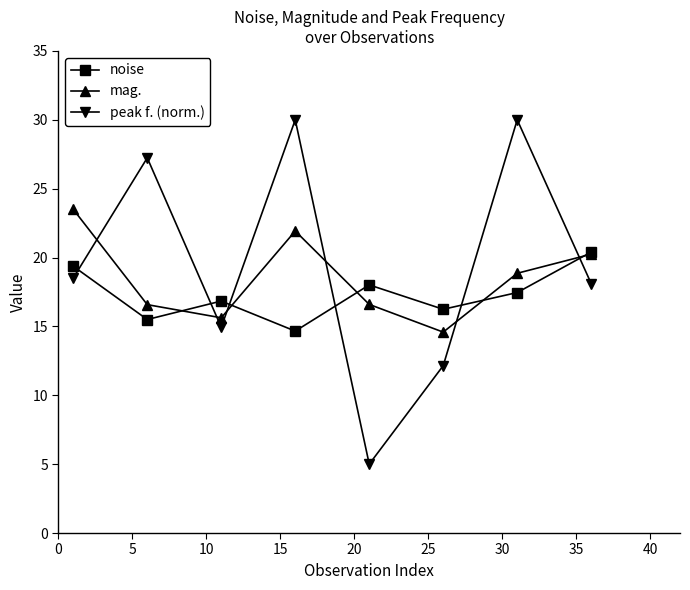

At how many categories does at least one series exceed 8?

8